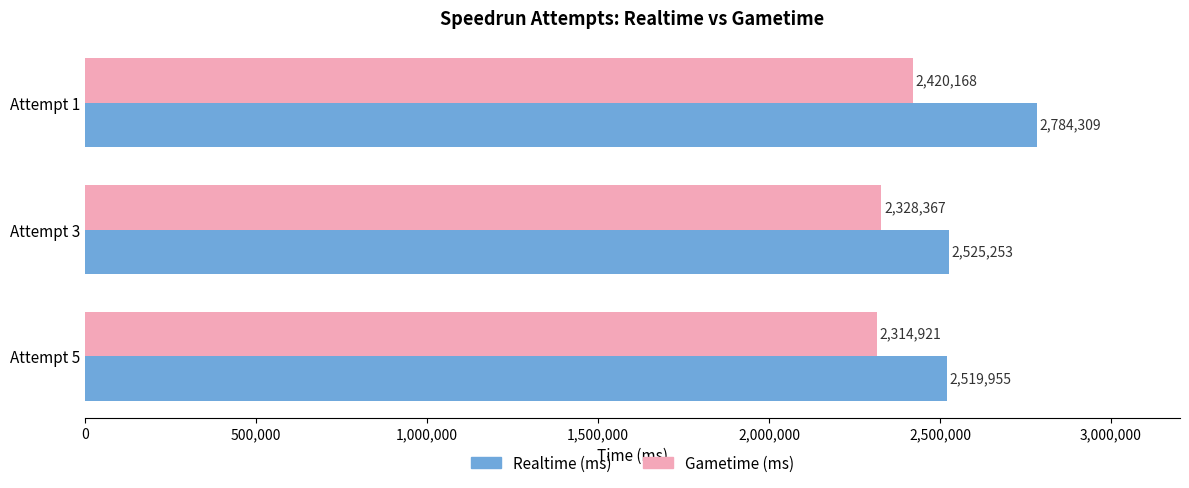

True or false: Gametime (ms) has a value of 852912 at Attempt 5.

False